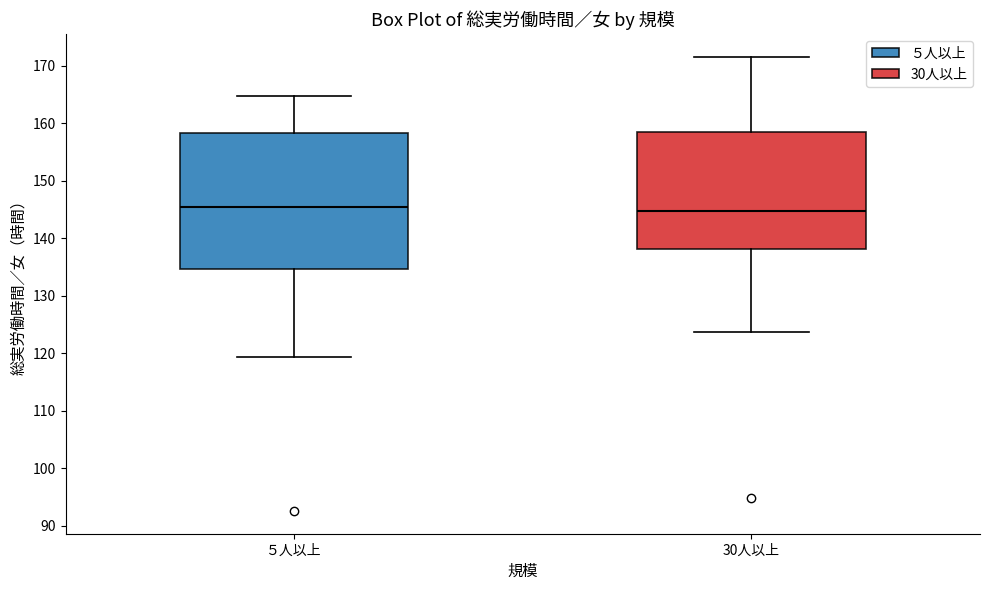

Reading left to right, read every box against the y-axis: the position of its median line, the range the box covers, and the ends of its whiskers. The values are not printed on the chart, so give them approximately, as read against the axis.

５人以上: median 146, box 135 to 158, whiskers 119 to 165
30人以上: median 145, box 138 to 159, whiskers 124 to 172